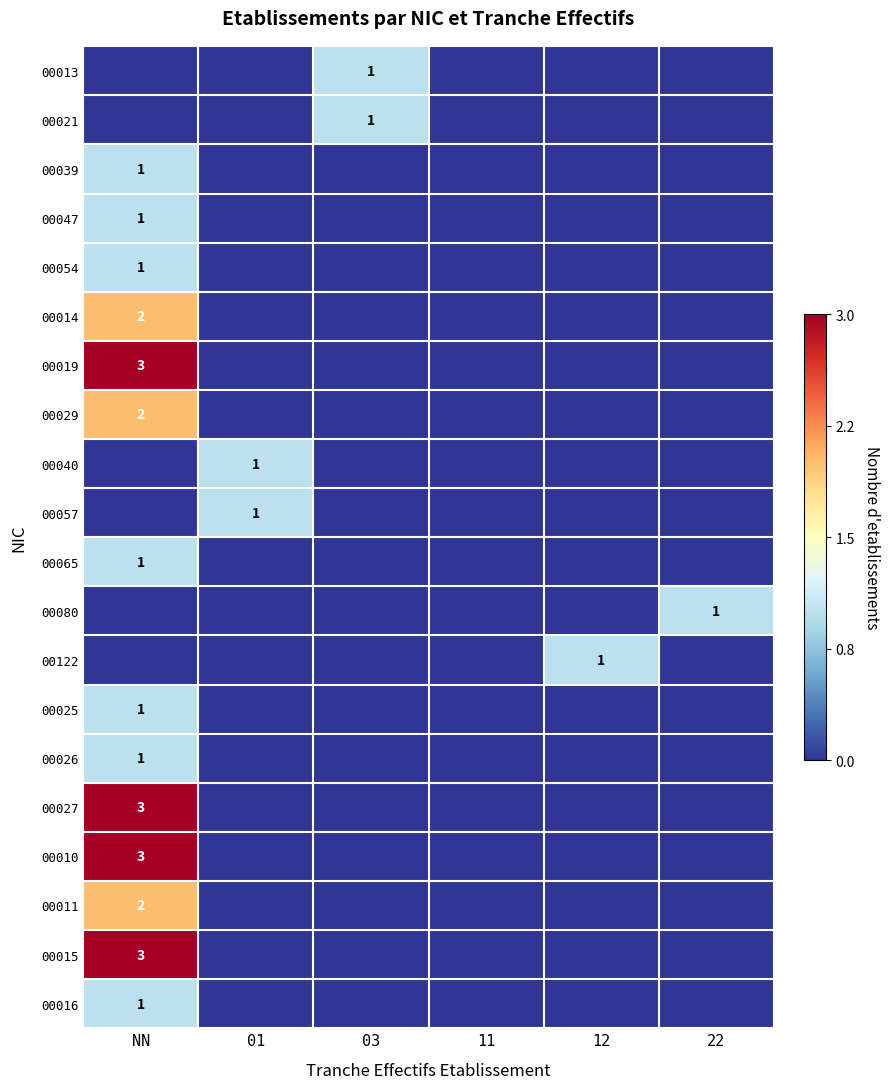

The 00015 series shows 1 at NN. True or false?

False